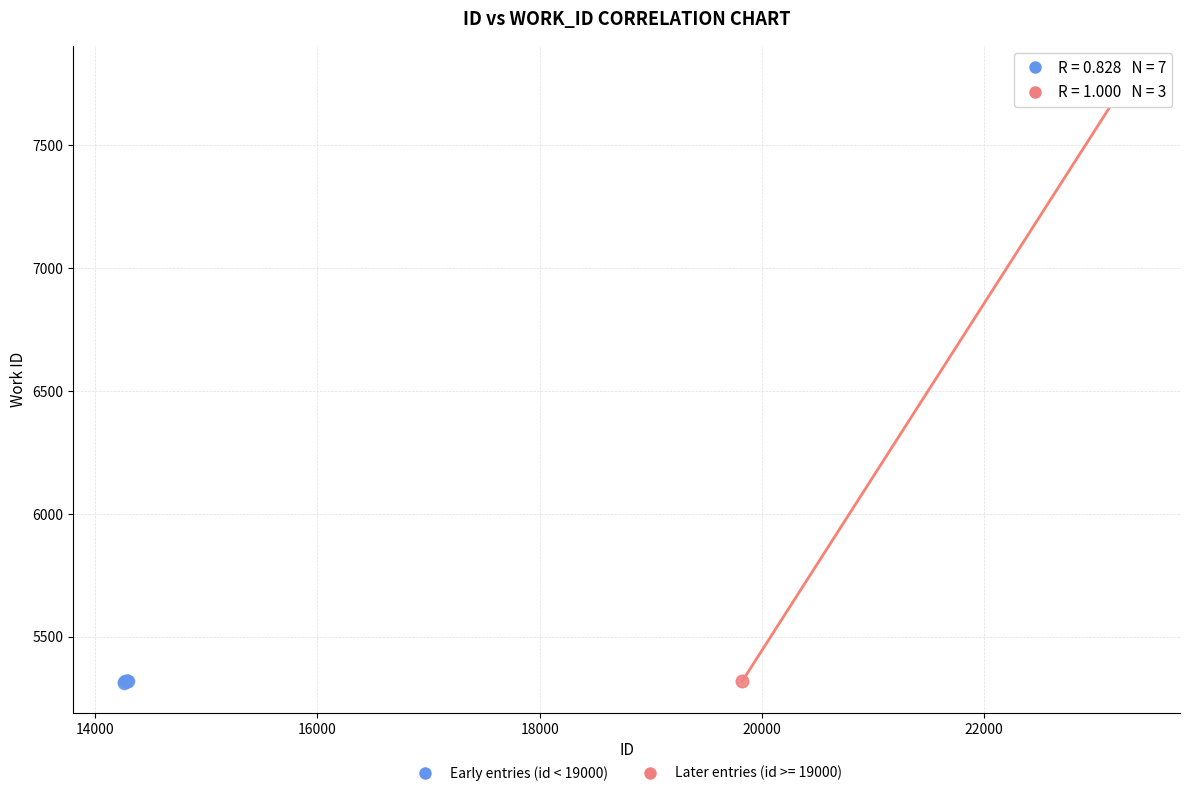

Which series contains the highest Y value?

Later entries (id >= 19000)